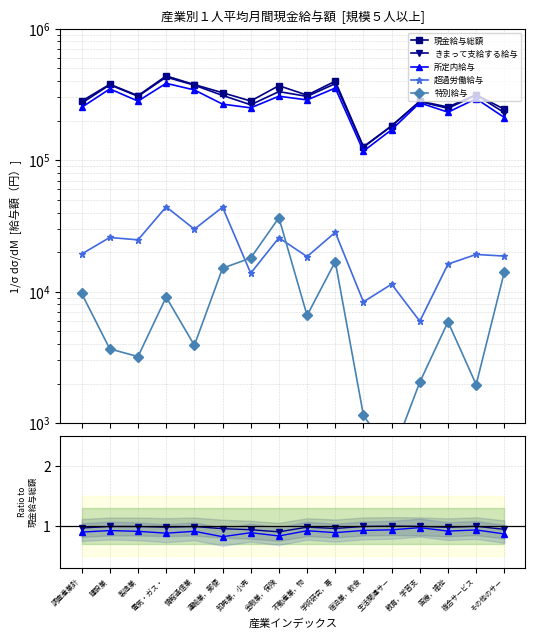

Reading left to right, transcribe all the data shown in this chart.

現金給与総額: 281233.0	378079.0	309610.0	437759.0	376022.0	326095.0	282033.0	368933.0	312408.0	399145.0	126689.0	182623.0	281073.0	253949.0	314907.0	244034.0
きまって支給する給与: 1.0	1.0	1.0	1.0	1.0	1.0	0.9	0.9	1.0	1.0	1.0	1.0	1.0	1.0	1.0	0.9
所定内給与: 0.9	0.9	0.9	0.9	0.9	0.8	0.9	0.8	0.9	0.9	0.9	0.9	1.0	0.9	0.9	0.9
超過労働給与: 0.1	0.1	0.1	0.1	0.1	0.1	0.0	0.1	0.1	0.1	0.1	0.1	0.0	0.1	0.1	0.1
特別給与: 0.0	0.0	0.0	0.0	0.0	0.0	0.1	0.1	0.0	0.0	0.0	0.0	0.0	0.0	0.0	0.1